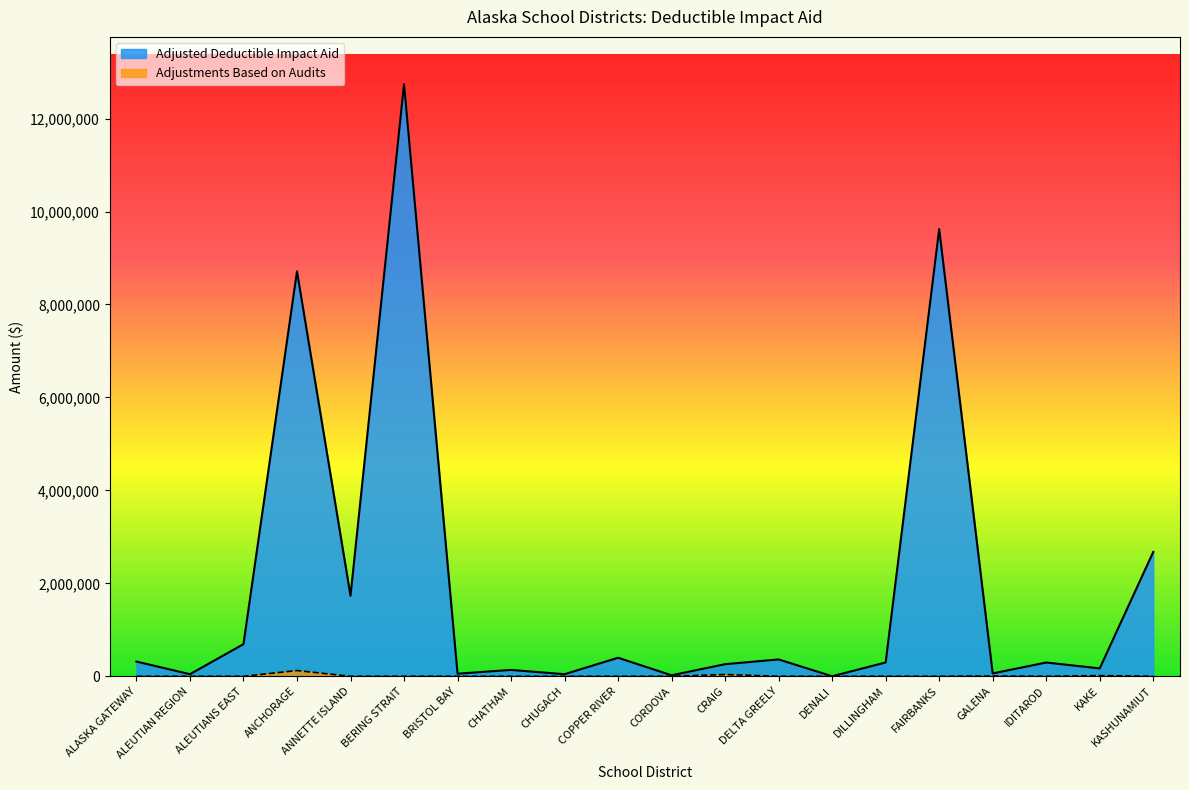

How many values in the Adjusted Deductible Impact Aid series are below 297424?

10